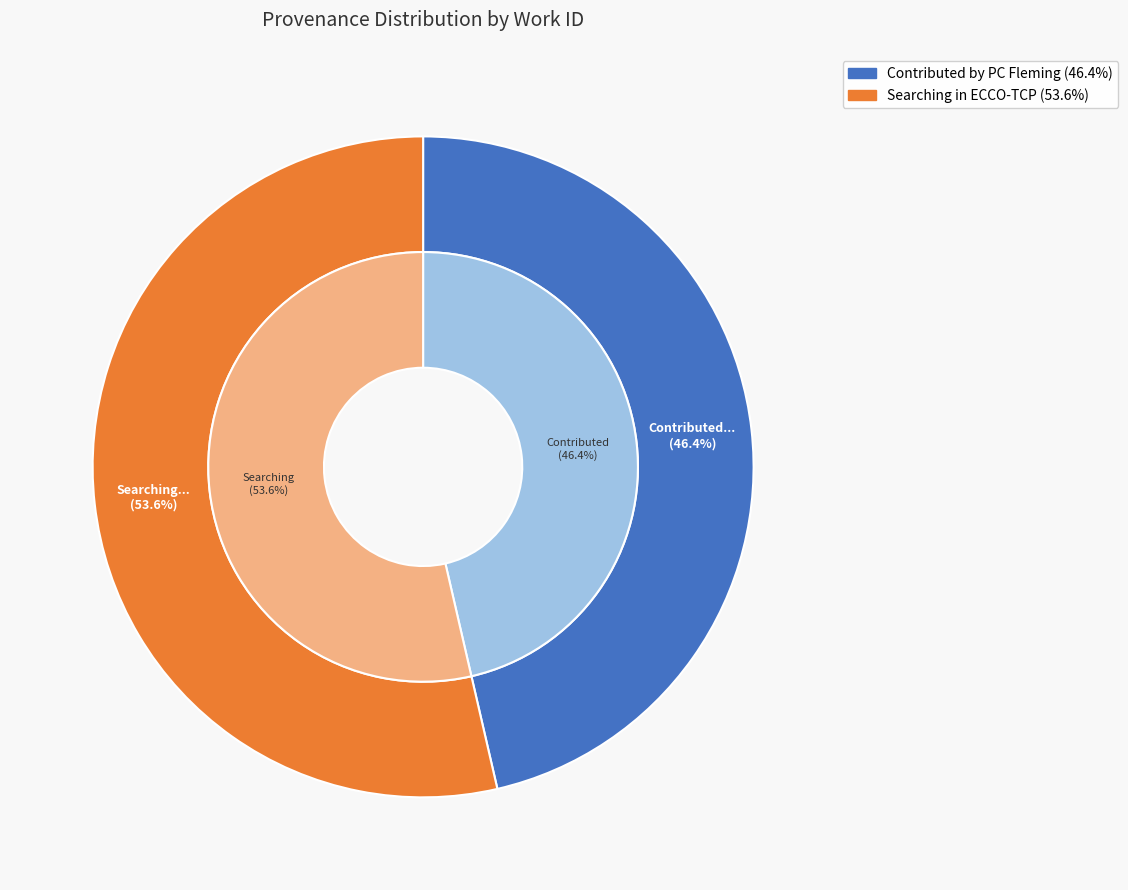

To the nearest percent, what is the combined percentage of Searching in ECCO-TCP and Contributed by PC Fleming?

100%